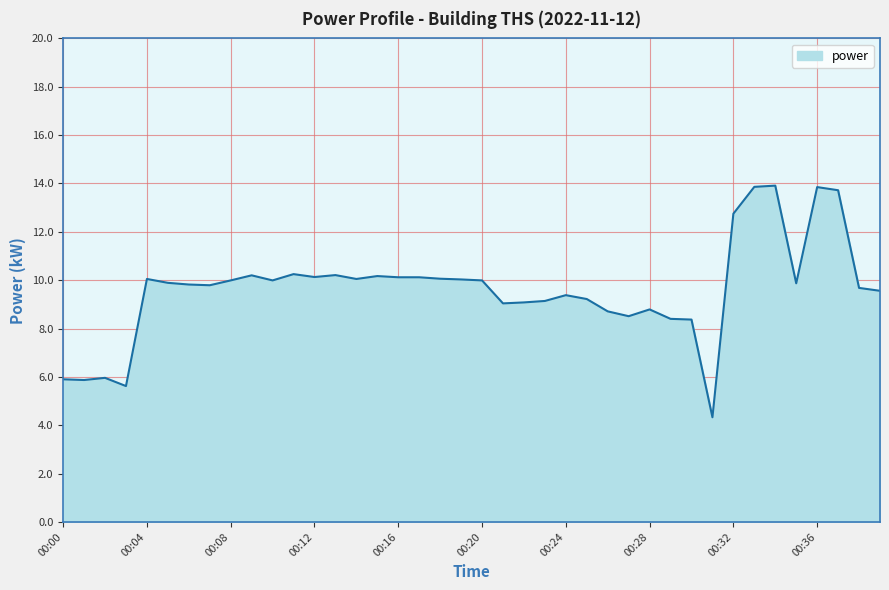

What is the minimum value shown in the chart?

4.3